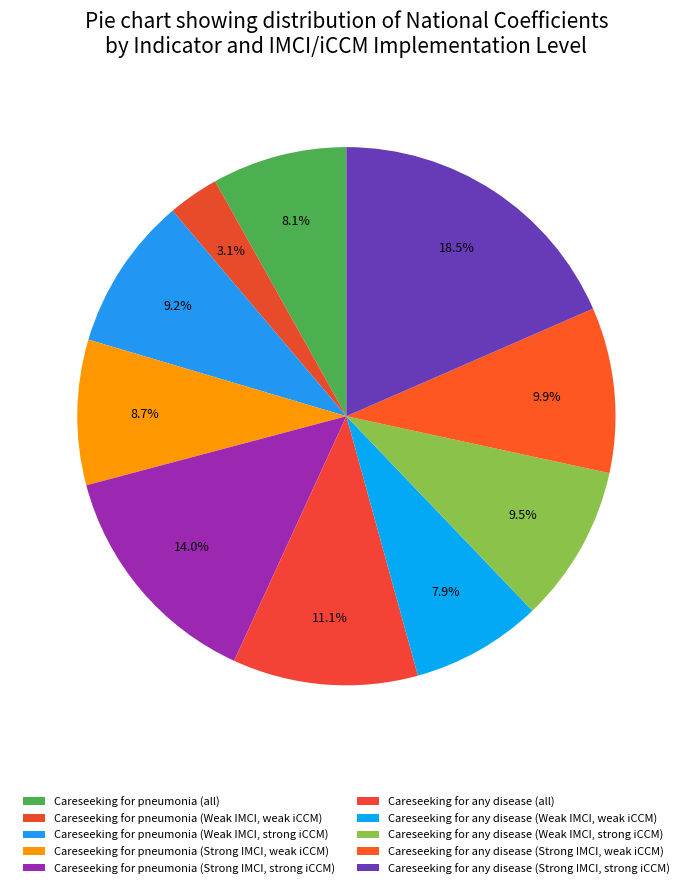

The Careseeking for pneumonia (all) slice represents 1% of the pie. True or false?

False